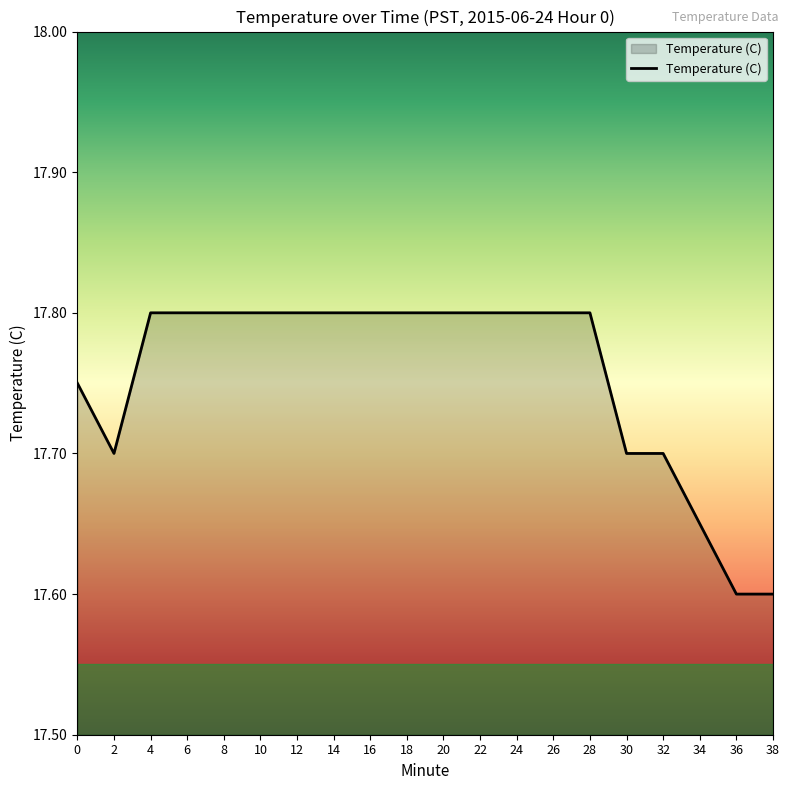

The chart shows a value of 17.8 at 28. True or false?

True